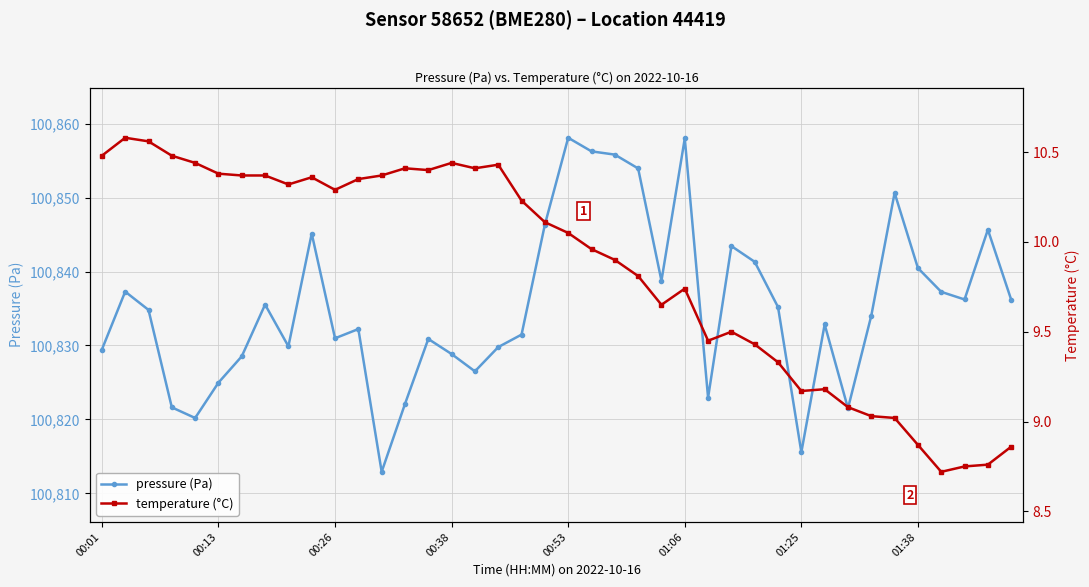

Does the chart display data point markers on the line(s)?

Yes